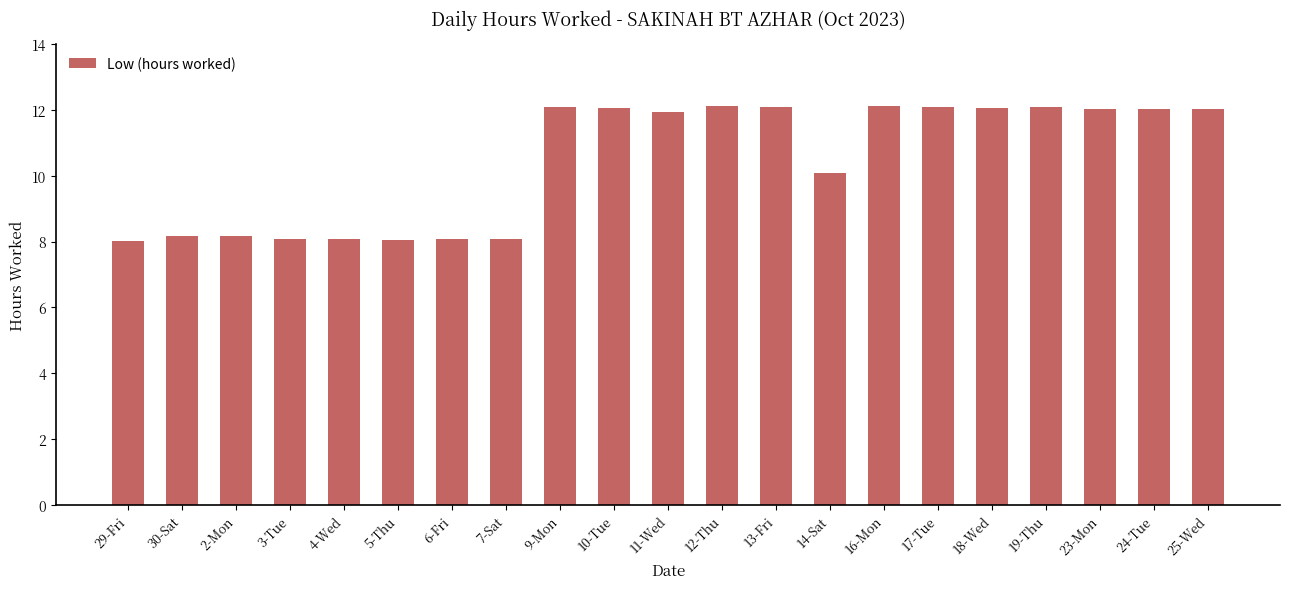

How many categories are shown in the chart?

21